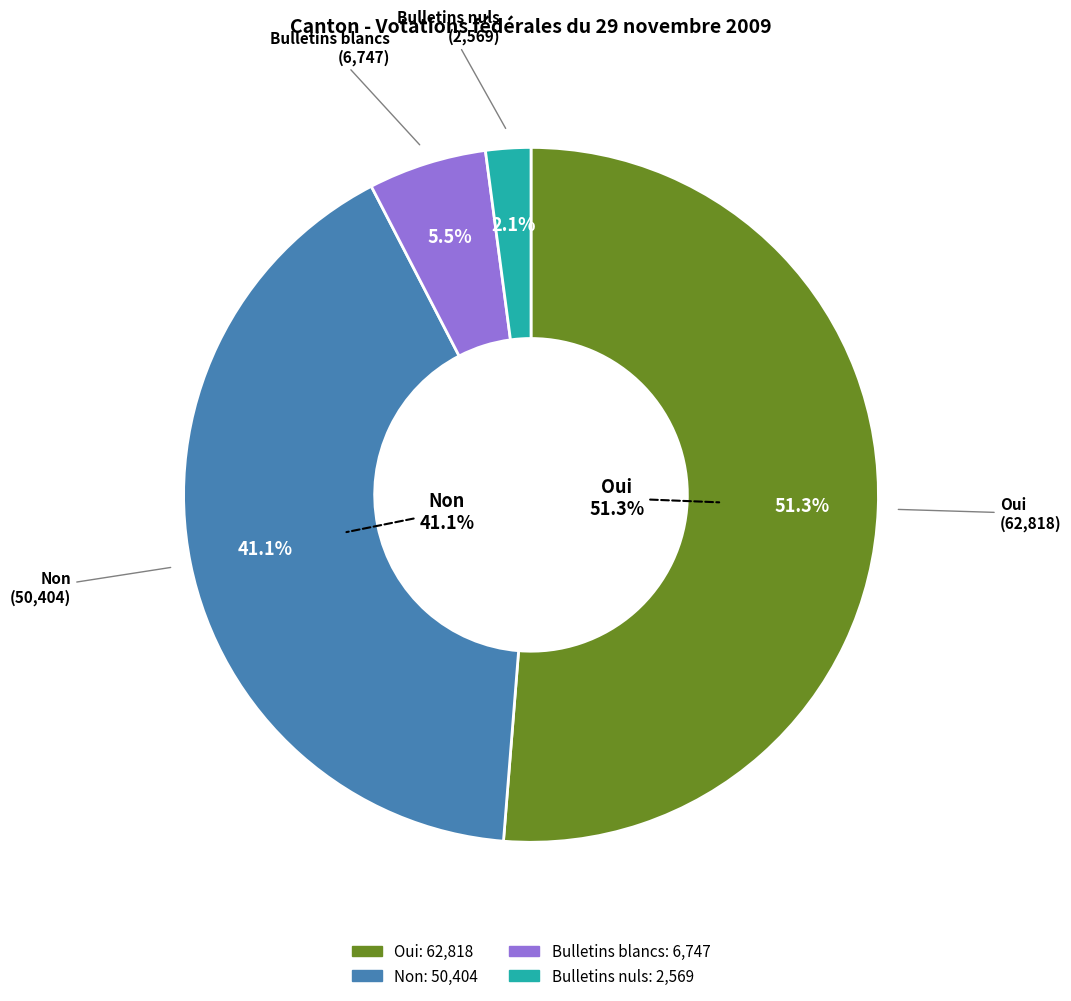

How many slices are in this pie chart?

4